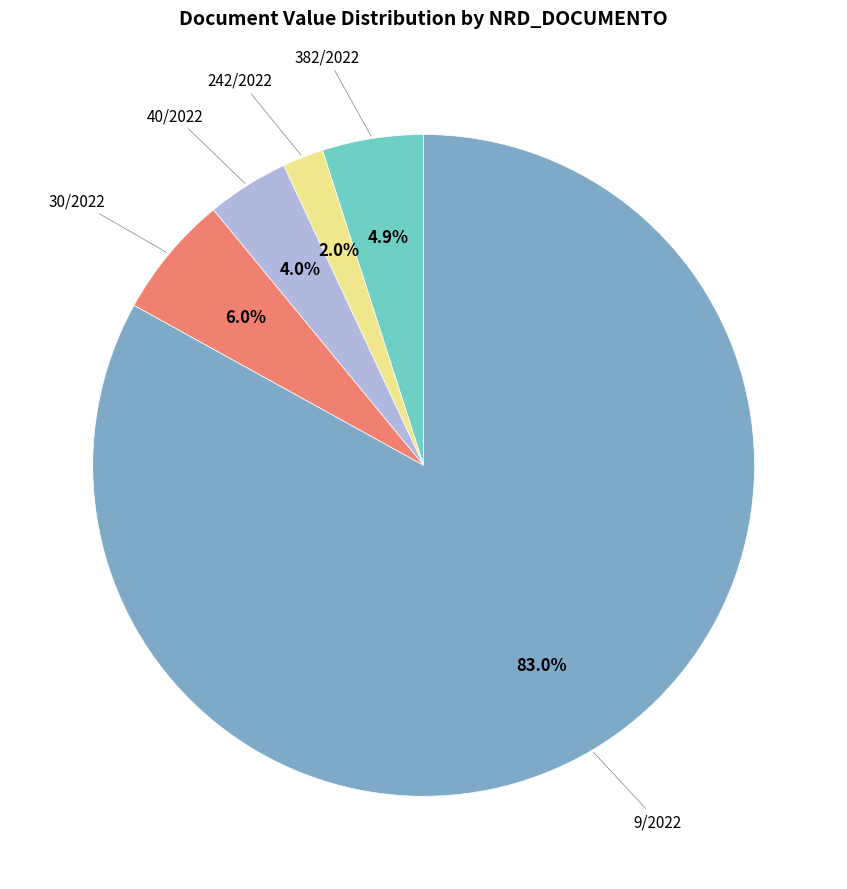

Is there any slice that represents more than half of the pie?

Yes